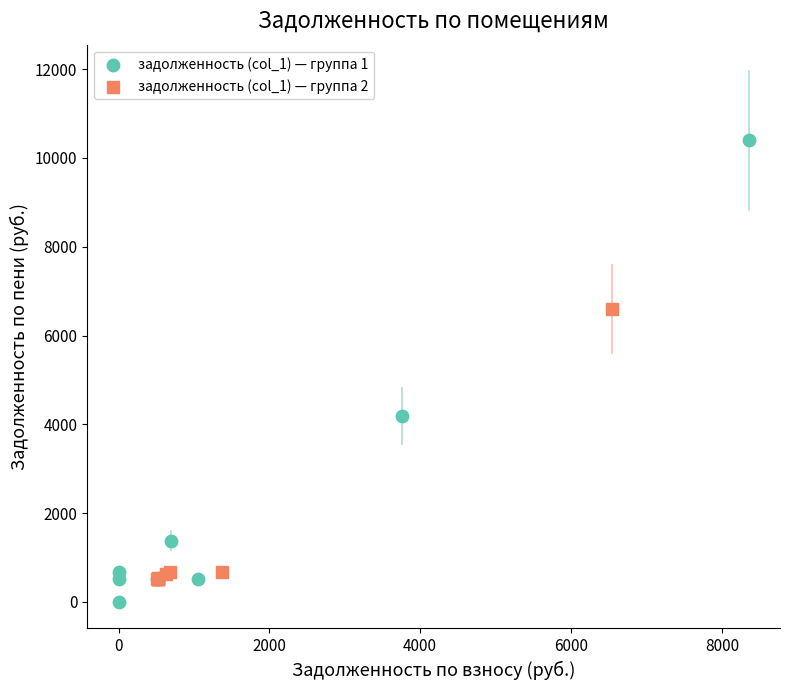

Which series has the largest Y range (max minus min)?

задолженность (col_1) — группа 1